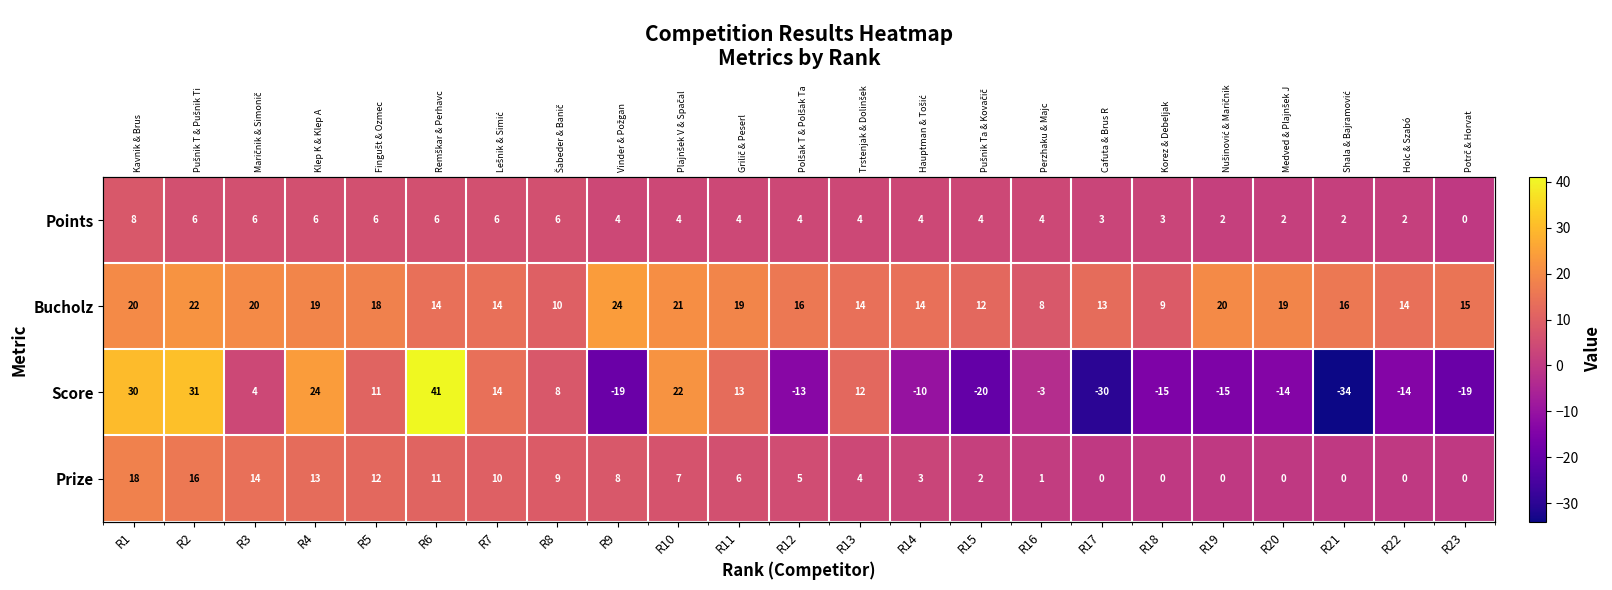

The Points series shows 4 at R15. True or false?

True